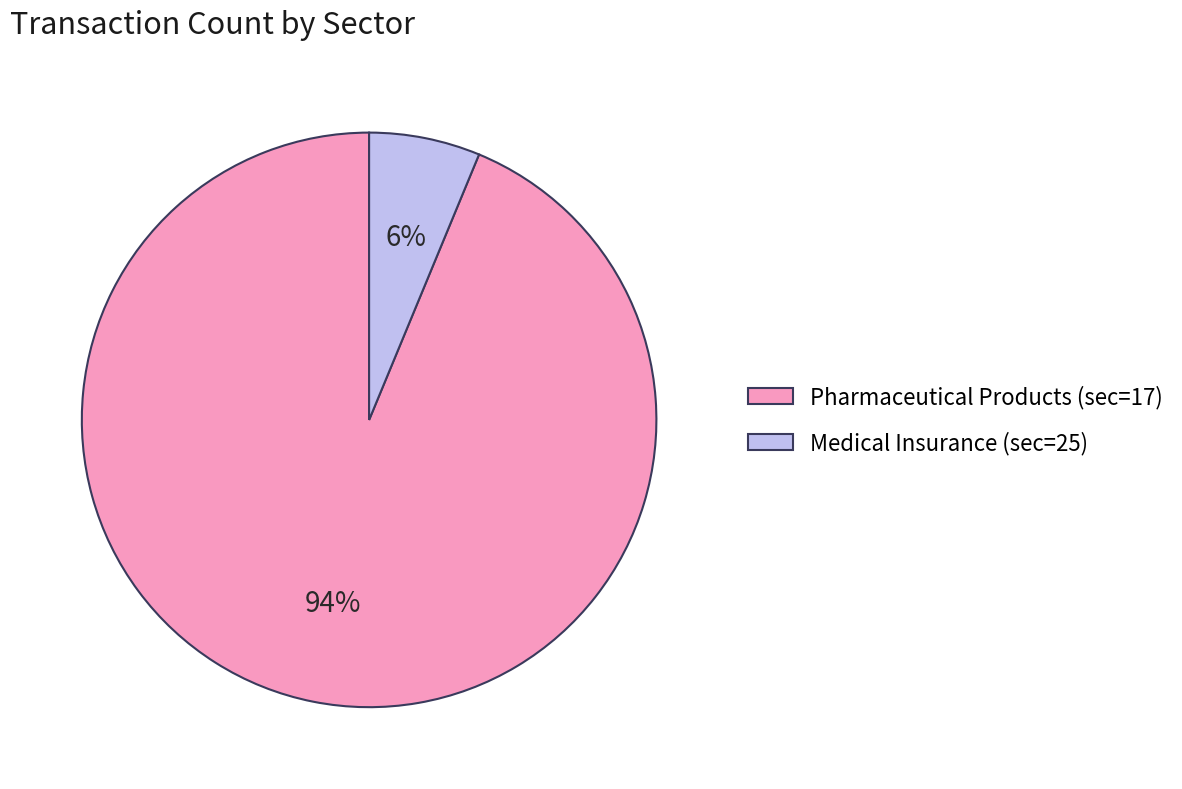

To the nearest percent, what is the combined percentage of Medical Insurance (sec=25) and Pharmaceutical Products (sec=17)?

100%